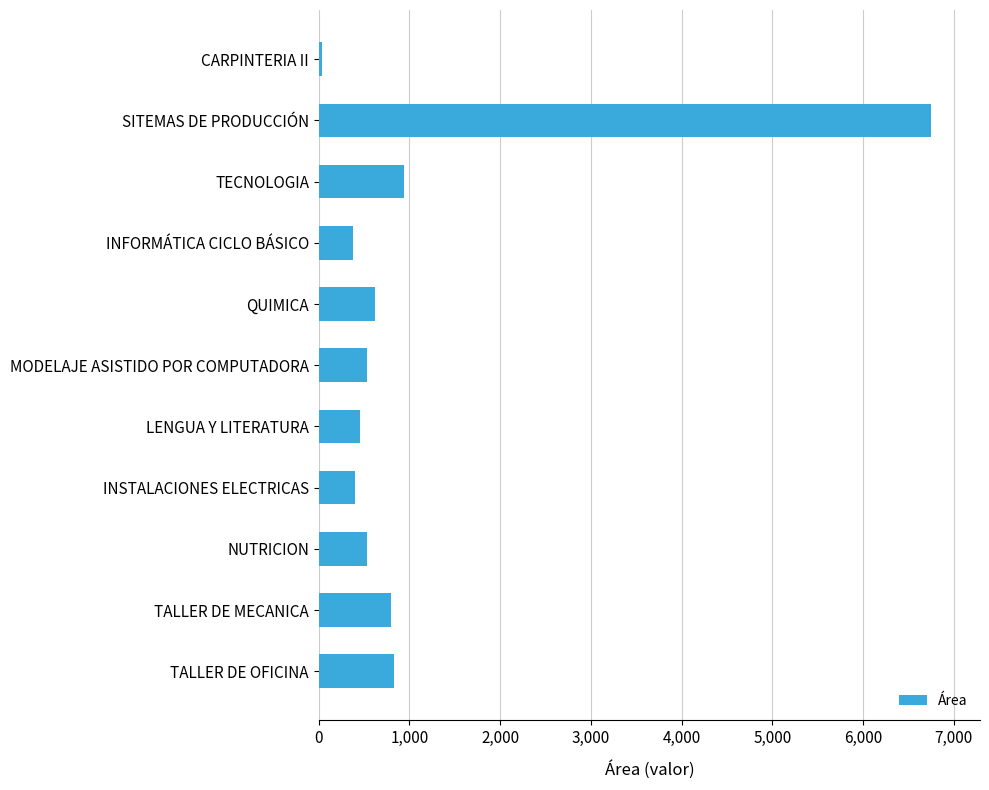

The chart shows a value of 6750 at SITEMAS DE PRODUCCIÓN. True or false?

True